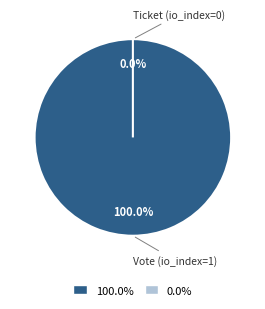

The Ticket (io_index=0) slice represents 0% of the pie. True or false?

True